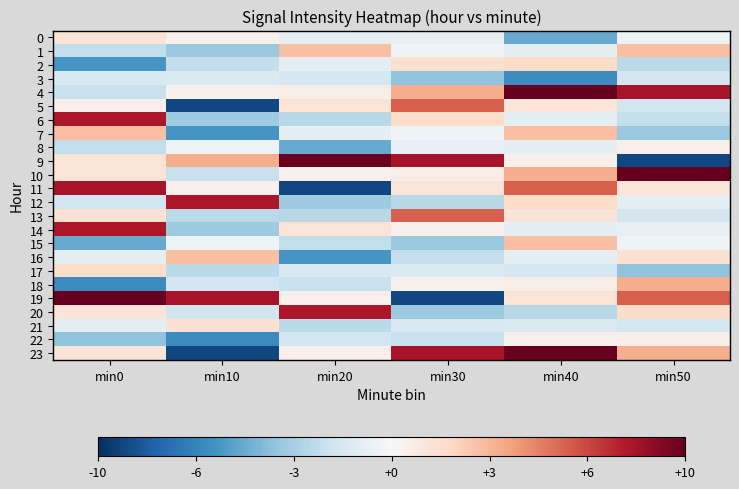

Reading left to right, transcribe all the data shown in this chart.

0: min0=-101.3	min10=-102.2	min20=-103.6	min30=-103.4	min40=-107.5	min50=-103.1
1: min0=-105.0	min10=-106.2	min20=-99.7	min30=-103.1	min40=-103.5	min50=-99.8
2: min0=-108.3	min10=-104.9	min20=-103.6	min30=-101.2	min40=-100.9	min50=-105.2
3: min0=-104.1	min10=-104.0	min20=-104.3	min30=-106.5	min40=-108.7	min50=-104.4
4: min0=-104.7	min10=-102.3	min20=-102.0	min30=-99.2	min40=-93.1	min50=-94.8
5: min0=-102.1	min10=-111.3	min20=-101.4	min30=-96.9	min40=-101.4	min50=-104.4
6: min0=-94.9	min10=-106.1	min20=-105.3	min30=-100.9	min40=-103.6	min50=-104.9
7: min0=-99.8	min10=-108.3	min20=-103.5	min30=-103.1	min40=-99.7	min50=-106.2
8: min0=-105.0	min10=-103.1	min20=-107.5	min30=-103.4	min40=-103.6	min50=-102.2
9: min0=-101.3	min10=-99.2	min20=-93.1	min30=-94.8	min40=-102.1	min50=-111.3
10: min0=-101.4	min10=-104.7	min20=-102.3	min30=-102.0	min40=-99.2	min50=-93.1
11: min0=-94.8	min10=-102.1	min20=-111.3	min30=-101.4	min40=-96.9	min50=-101.4
12: min0=-104.4	min10=-94.9	min20=-106.1	min30=-105.3	min40=-100.9	min50=-103.6
13: min0=-101.2	min10=-105.2	min20=-105.3	min30=-96.9	min40=-101.4	min50=-104.4
14: min0=-94.9	min10=-106.1	min20=-101.3	min30=-102.2	min40=-103.6	min50=-103.4
15: min0=-107.5	min10=-103.1	min20=-105.0	min30=-106.2	min40=-99.7	min50=-103.1
16: min0=-103.5	min10=-99.8	min20=-108.3	min30=-104.9	min40=-103.6	min50=-101.2
17: min0=-100.9	min10=-105.2	min20=-104.1	min30=-104.0	min40=-104.3	min50=-106.5
18: min0=-108.7	min10=-104.4	min20=-104.7	min30=-102.3	min40=-102.0	min50=-99.2
19: min0=-93.1	min10=-94.8	min20=-102.1	min30=-111.3	min40=-101.4	min50=-96.9
20: min0=-101.4	min10=-104.4	min20=-94.9	min30=-106.1	min40=-105.3	min50=-100.9
21: min0=-103.6	min10=-101.2	min20=-105.2	min30=-104.1	min40=-104.0	min50=-104.3
22: min0=-106.5	min10=-108.7	min20=-104.4	min30=-104.7	min40=-102.3	min50=-102.0
23: min0=-101.4	min10=-111.3	min20=-102.1	min30=-94.8	min40=-93.1	min50=-99.2